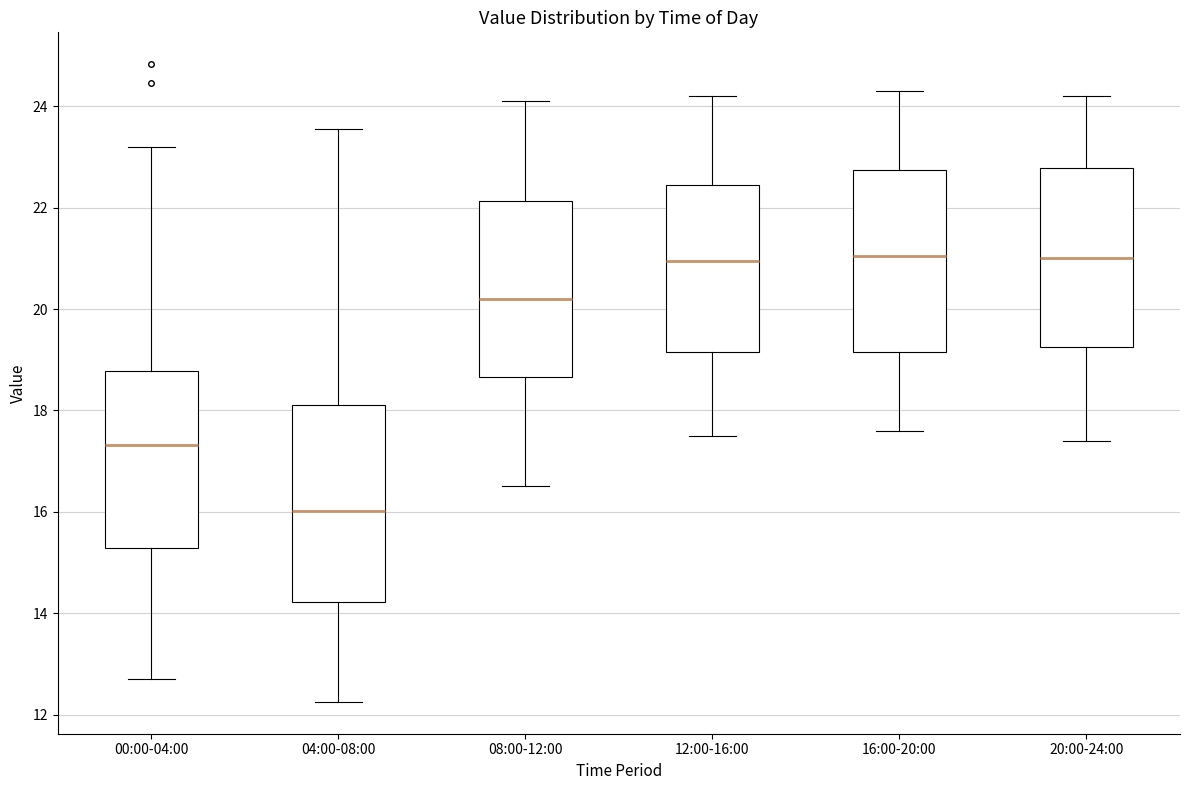

Reading left to right, transcribe this box plot: for each box, give where its median line is, the range the box spans, and where its two whiskers end, as read against the y-axis. The values are not printed on the chart, so give them approximately, as read against the axis.

00:00-04:00: median 17.4, box 15.2 to 18.8, whiskers 12.8 to 23.2
04:00-08:00: median 16.0, box 14.2 to 18.2, whiskers 12.2 to 23.6
08:00-12:00: median 20.2, box 18.6 to 22.2, whiskers 16.6 to 24.2
12:00-16:00: median 21.0, box 19.2 to 22.4, whiskers 17.6 to 24.2
16:00-20:00: median 21.0, box 19.2 to 22.8, whiskers 17.6 to 24.4
20:00-24:00: median 21.0, box 19.2 to 22.8, whiskers 17.4 to 24.2